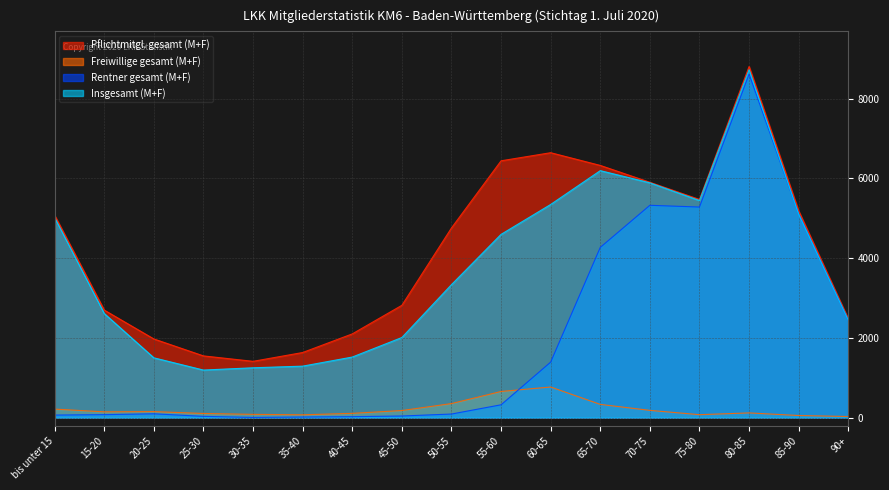

Where does the Pflichtmitgl. gesamt (M+F) series first go above 4758?

bis unter 15